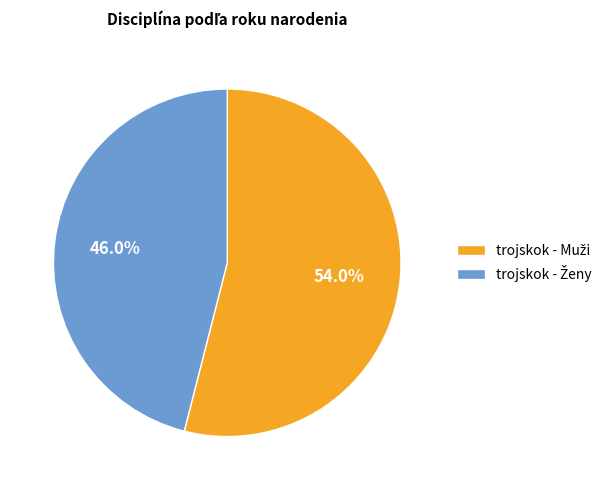

Does any single category account for the majority?

Yes